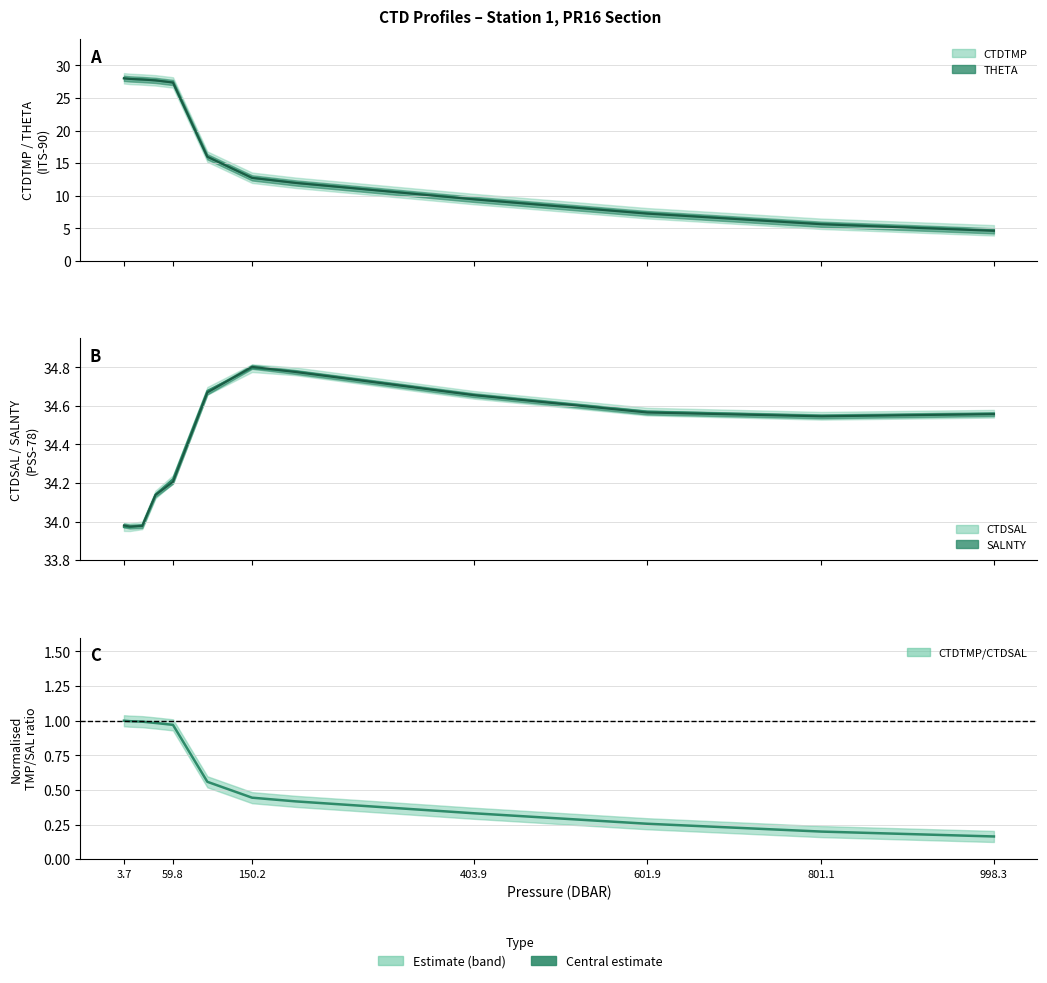

What are all the series names shown in the legend?

CTDTMP, THETA, CTDSAL, SALNTY, CTDTMP/CTDSAL